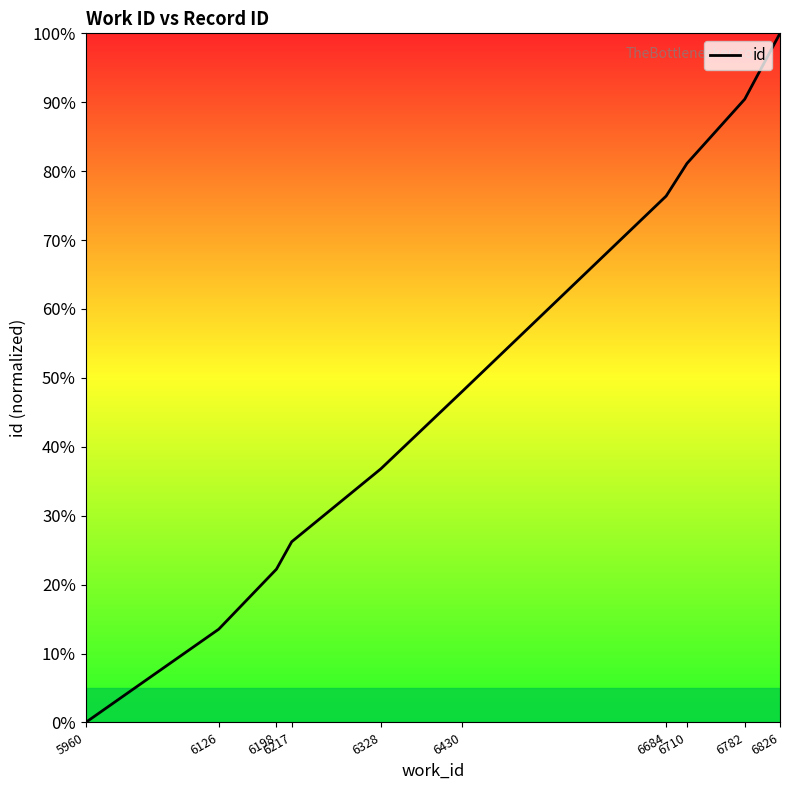

Reading right to left, list all the values displayed in this chart.

100.0	90.4	81.1	76.4	48.1	36.8	26.2	22.2	13.5	0.0